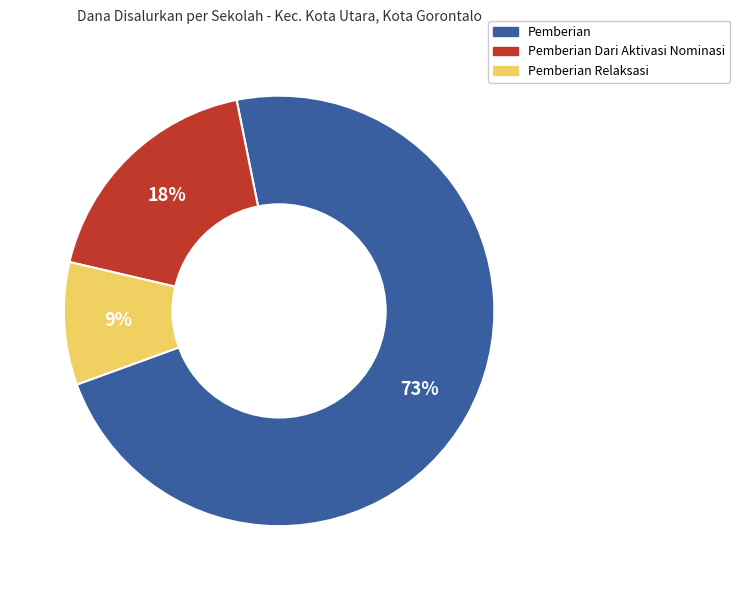

Does any single category account for the majority?

Yes